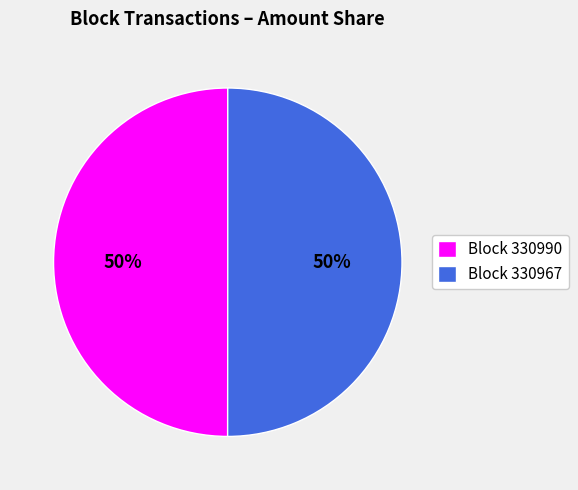

Is it true that Block 330967 is 62% of the pie?

False